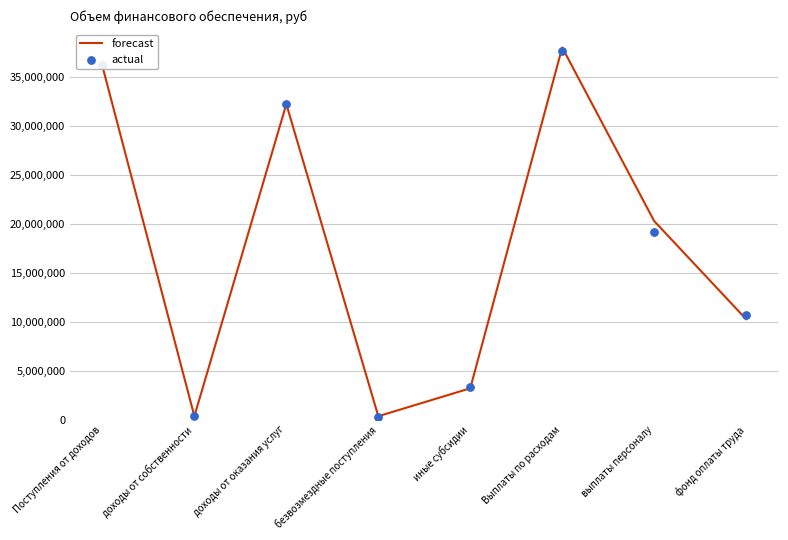

Which series contains the lowest Y value?

actual